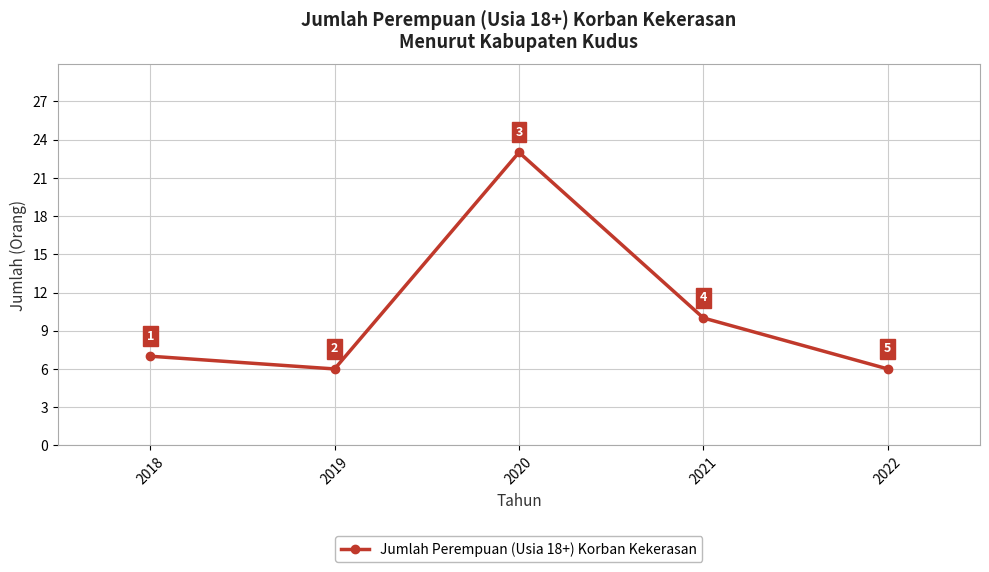

What is the minimum value shown in the chart?

6